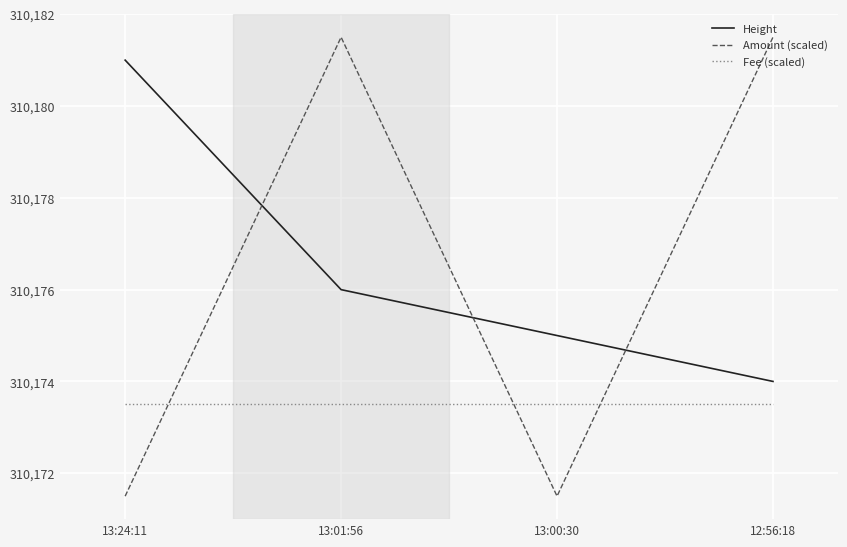

At 13:01:56, list the series in order from smallest to largest.

Fee (scaled), Height, Amount (scaled)